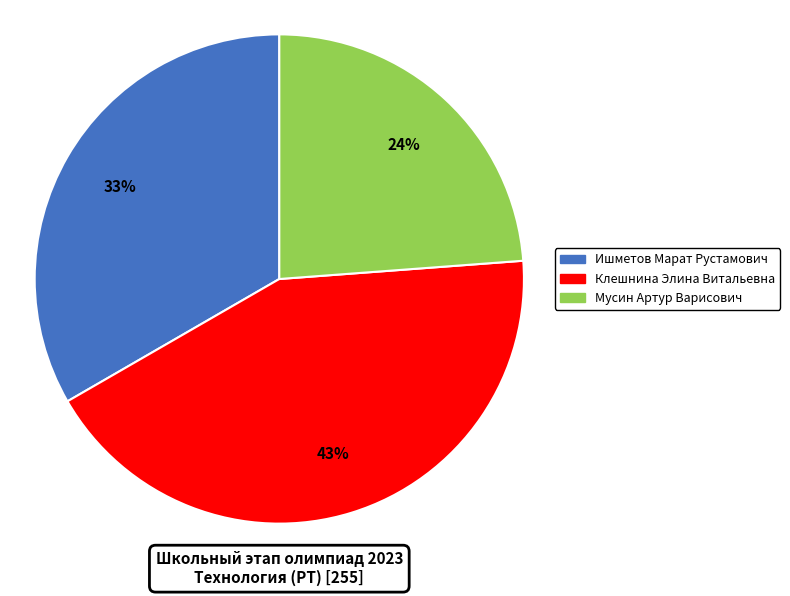

Is Клешнина Элина Витальевна the majority of the pie?

No